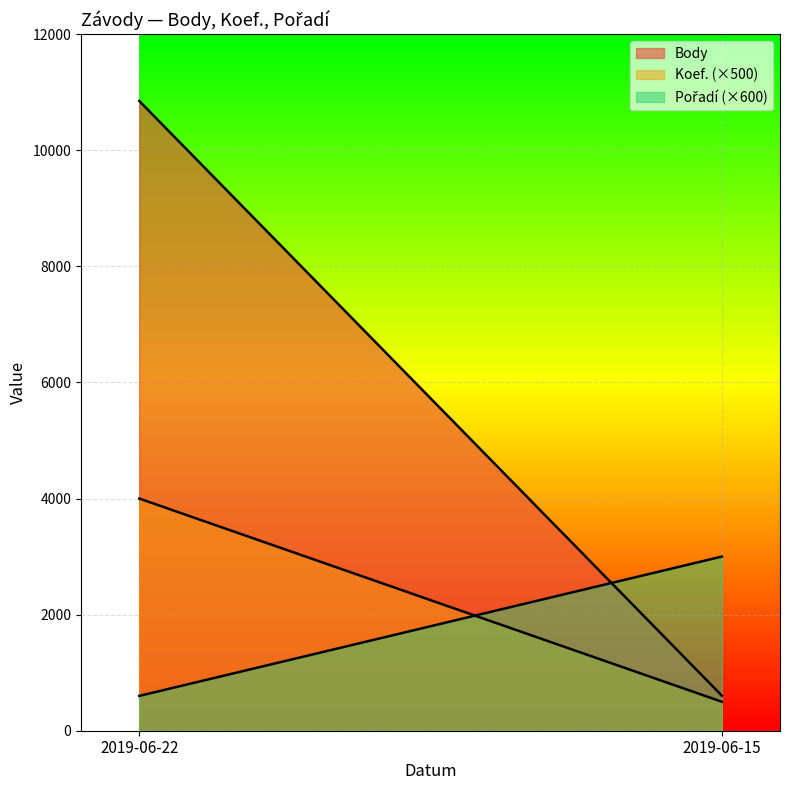

Is the value of Koef. at 2019-06-15 greater than the value of Pořadí at 2019-06-15?

No